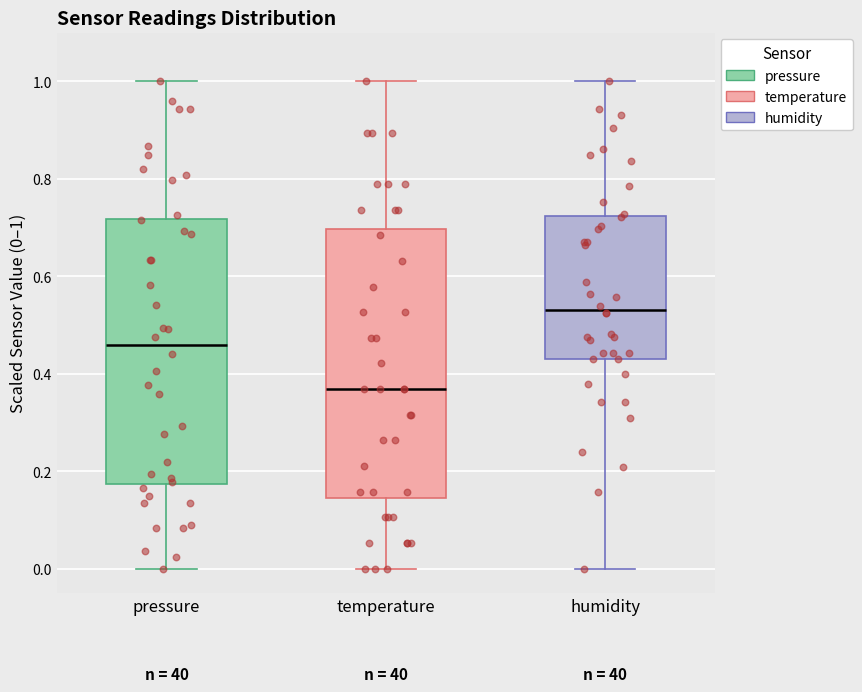

Reading left to right, read every box against the y-axis: the position of its median line, the range the box covers, and the ends of its whiskers. The values are not printed on the chart, so give them approximately, as read against the axis.

pressure: median 0.46, box 0.18 to 0.72, whiskers 0.00 to 1.00
temperature: median 0.36, box 0.14 to 0.70, whiskers 0.00 to 1.00
humidity: median 0.54, box 0.44 to 0.72, whiskers 0.00 to 1.00